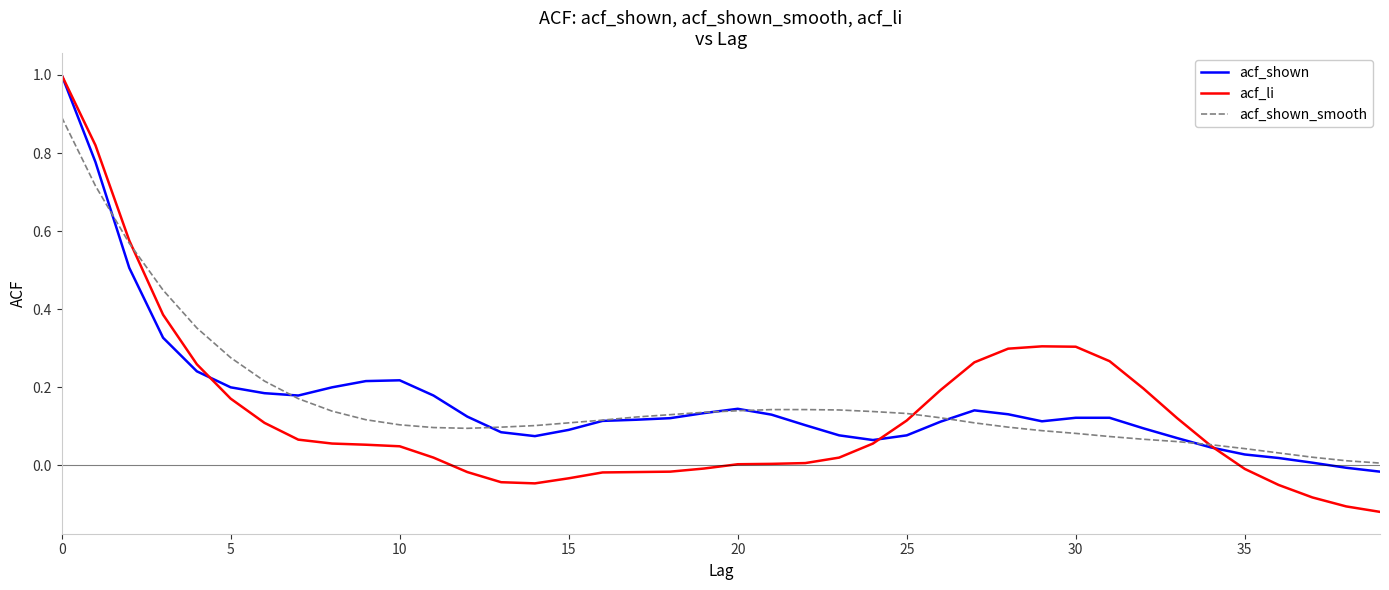

Does the chart display data point markers on the line(s)?

No